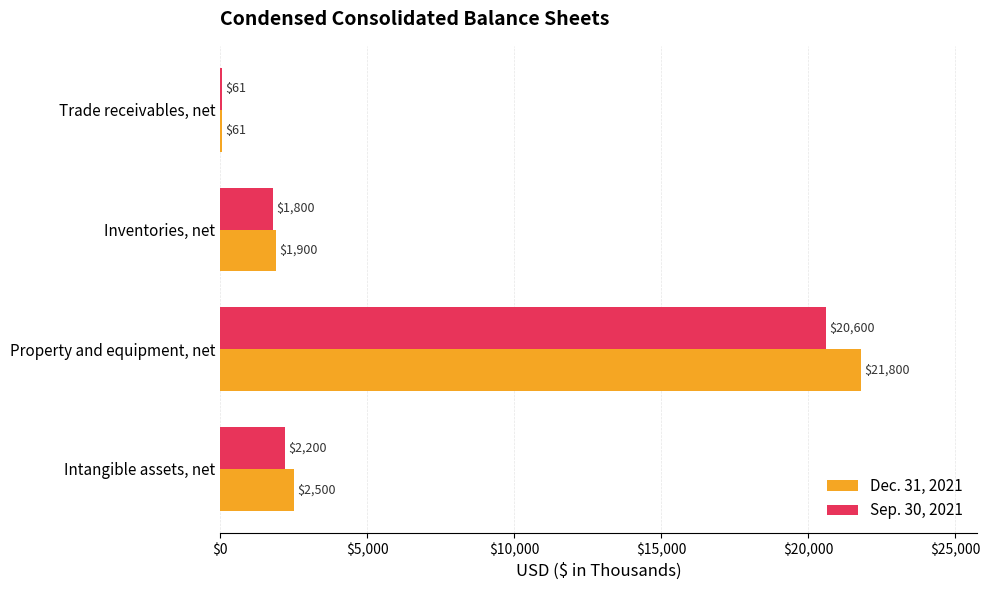

What is the total value across all series at Intangible assets, net?

4700